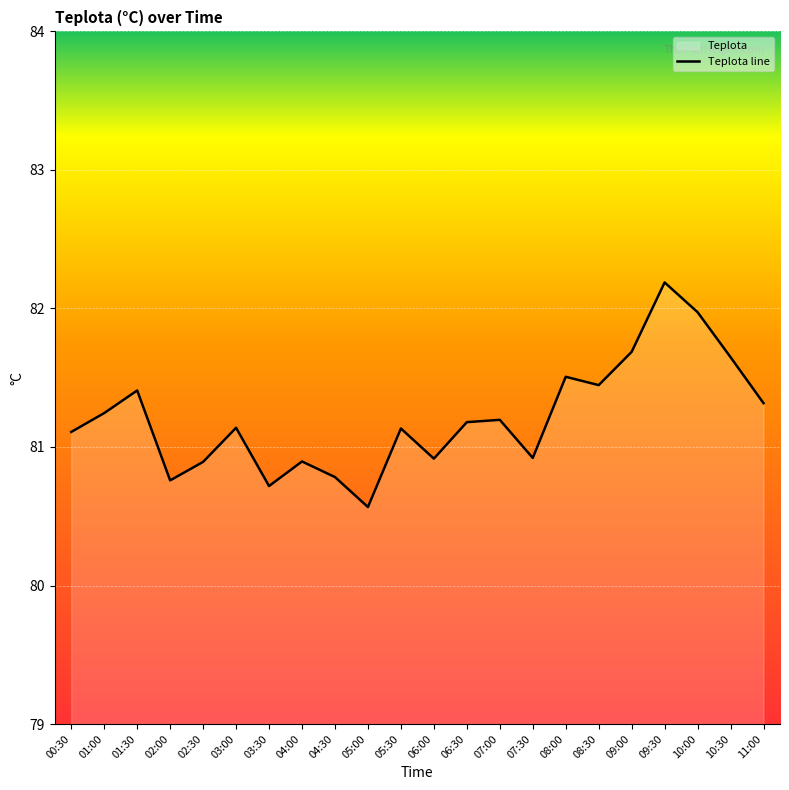

How many values are below 81?

8